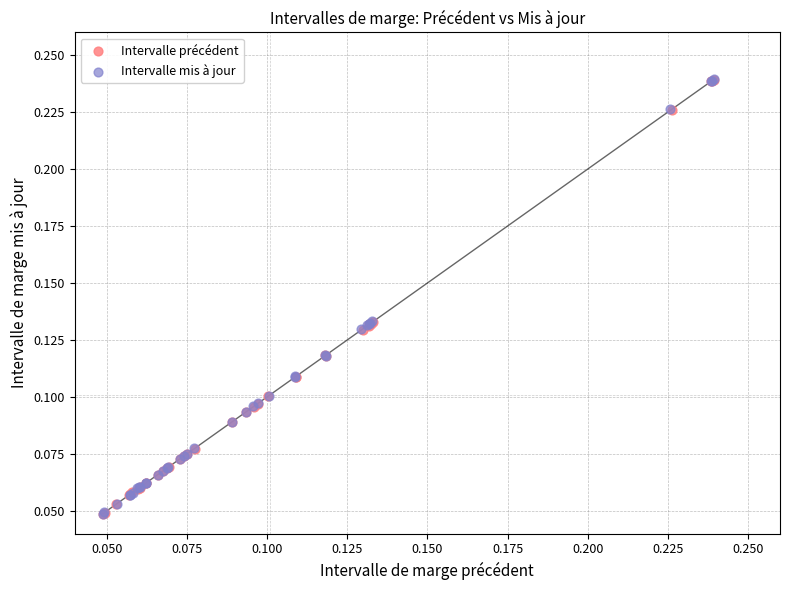

What are all the series names shown in the legend?

Intervalle précédent, Intervalle mis à jour